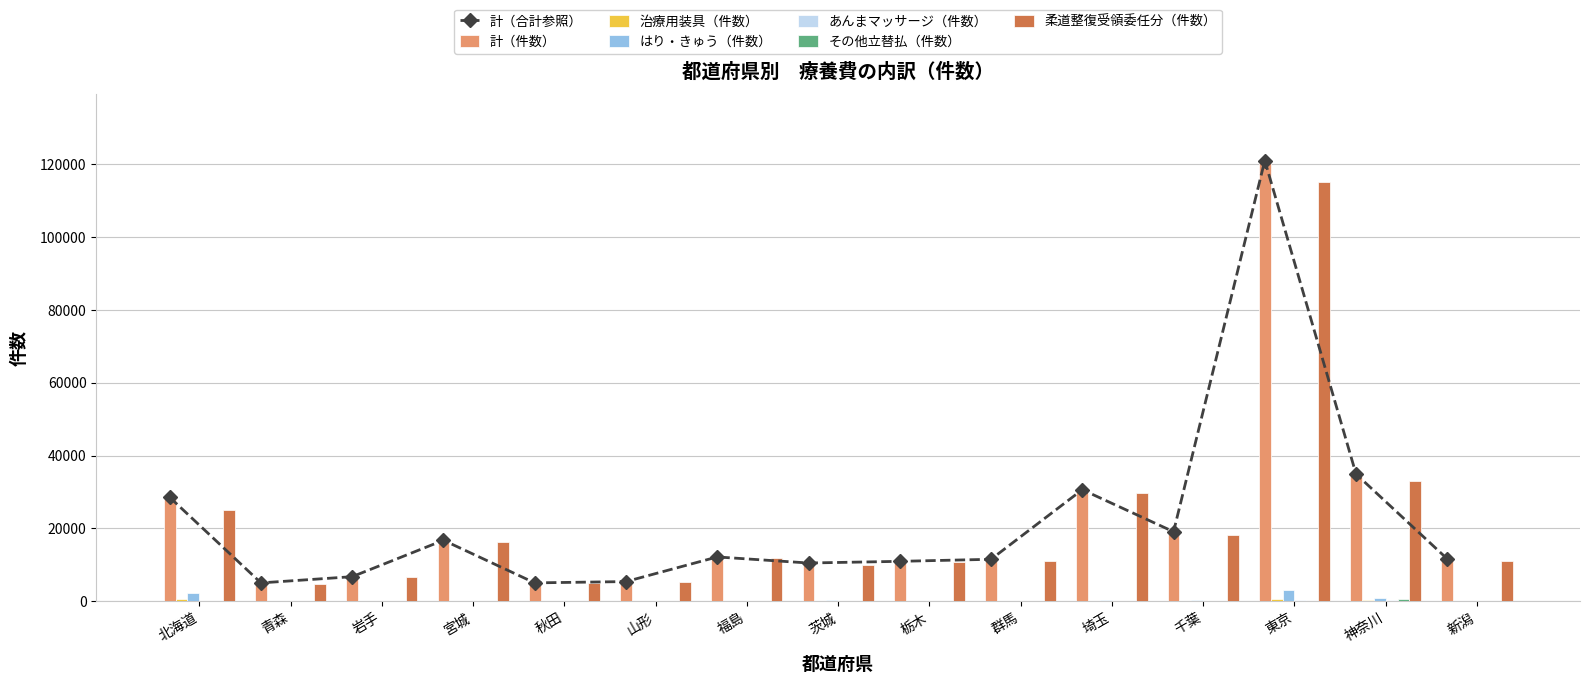

Rank the series by their maximum value, from highest to lowest.

計（件数）, 柔道整復受領委任分（件数）, はり・きゅう（件数）, 治療用装具（件数）, その他立替払（件数）, あんまマッサージ（件数）